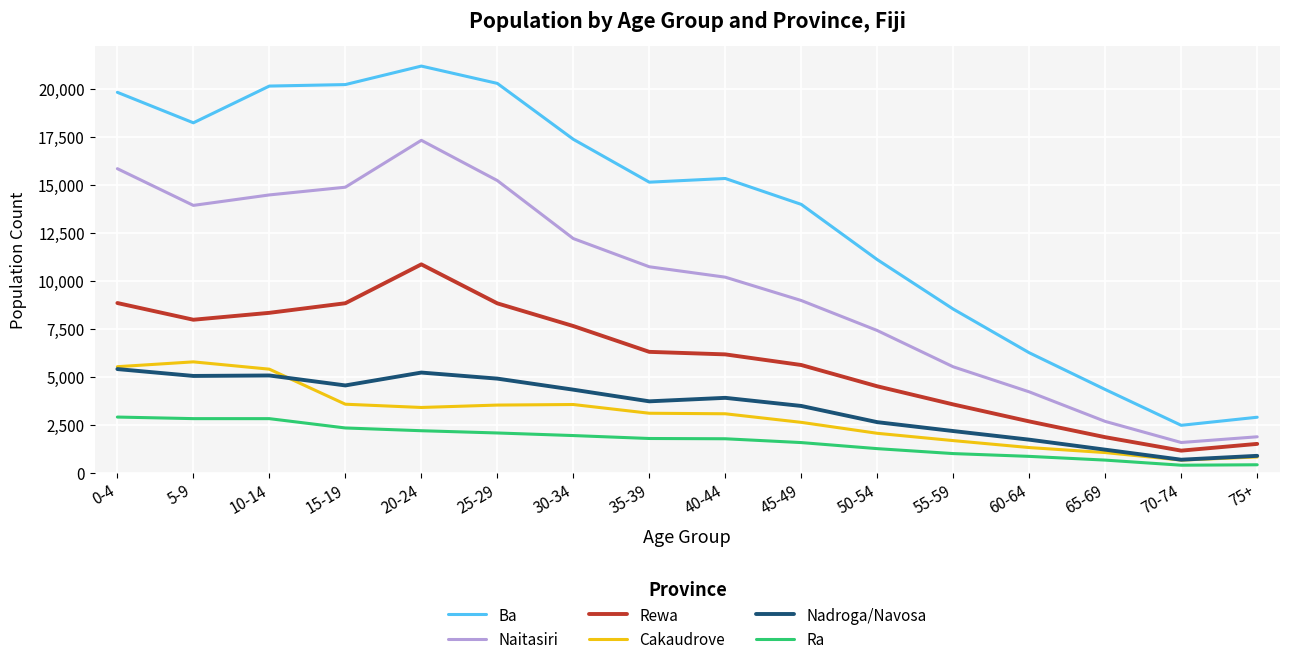

Between 25-29 and 75+, which series saw the biggest shift?

Ba